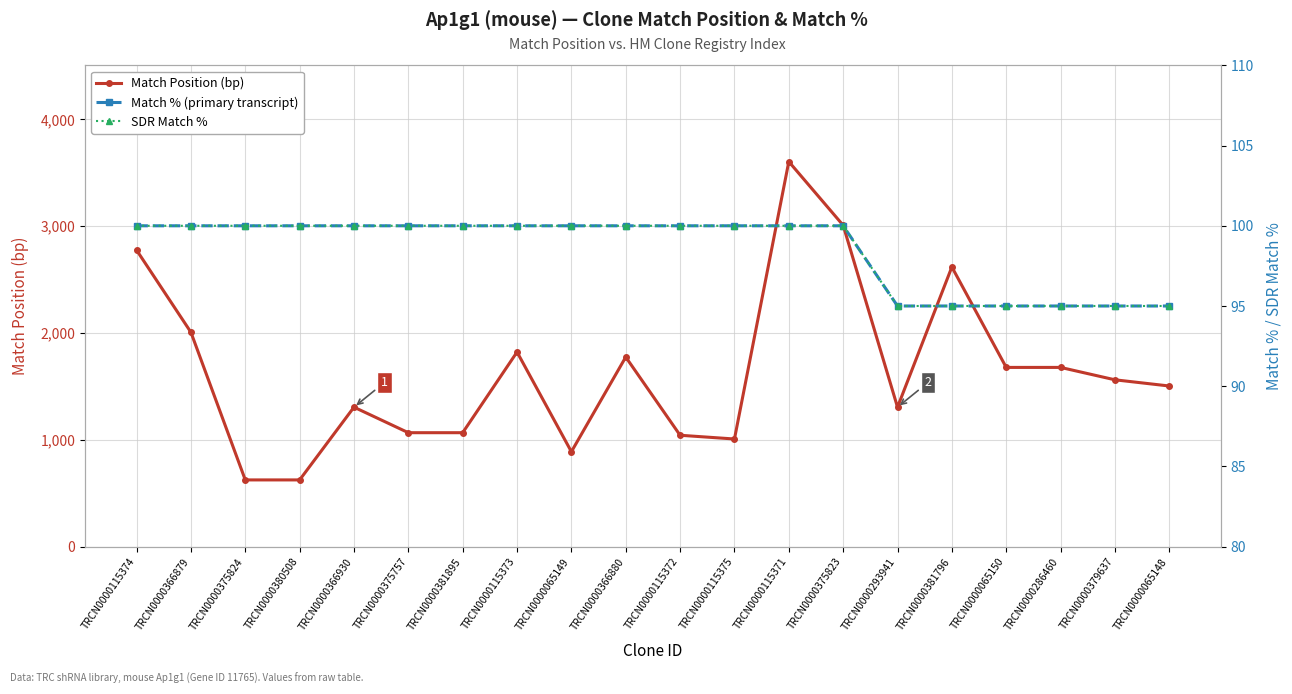

What is the value of the Match % (primary transcript) point at the 11th from the left?

100